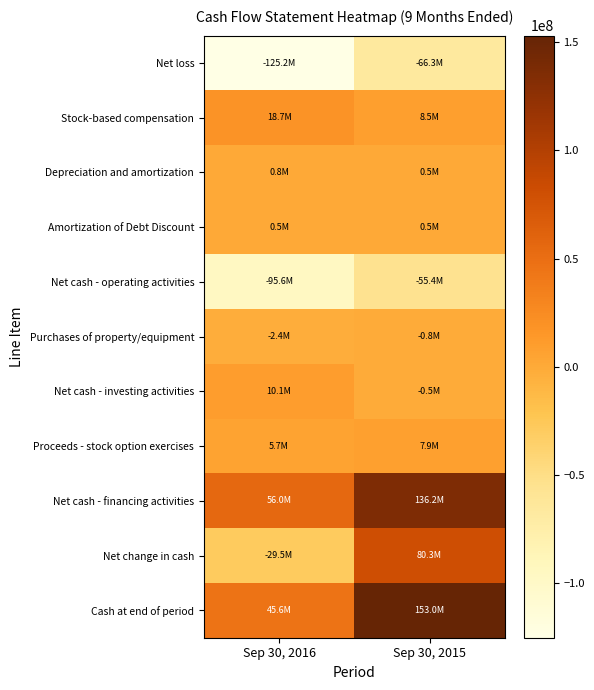

Which series has the largest range (max minus min)?

Net change in cash